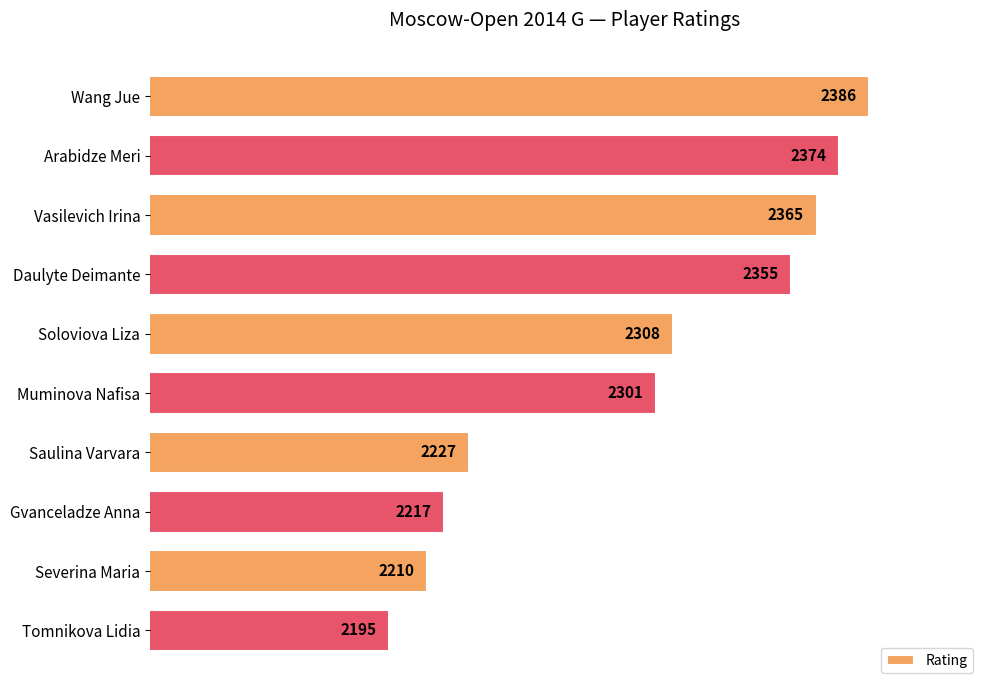

Does the chart contain any negative values?

No